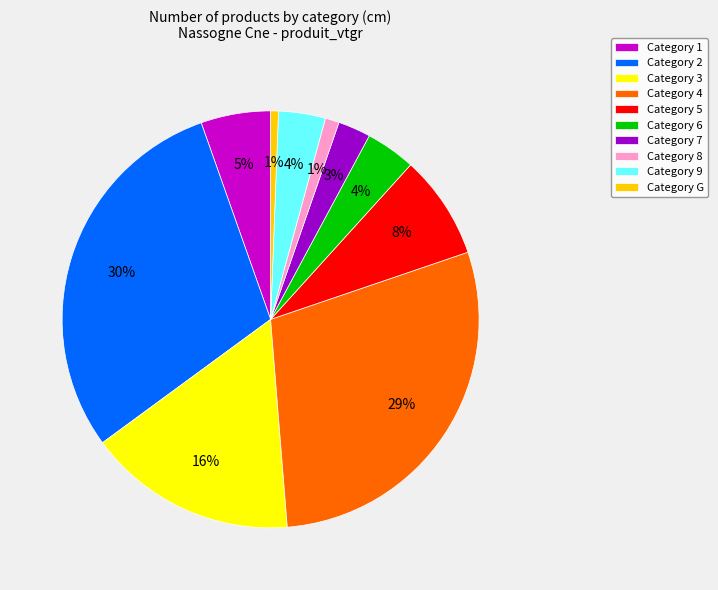

To the nearest percent, what is the difference between the Category 6 and Category 5 slice percentages?

4%